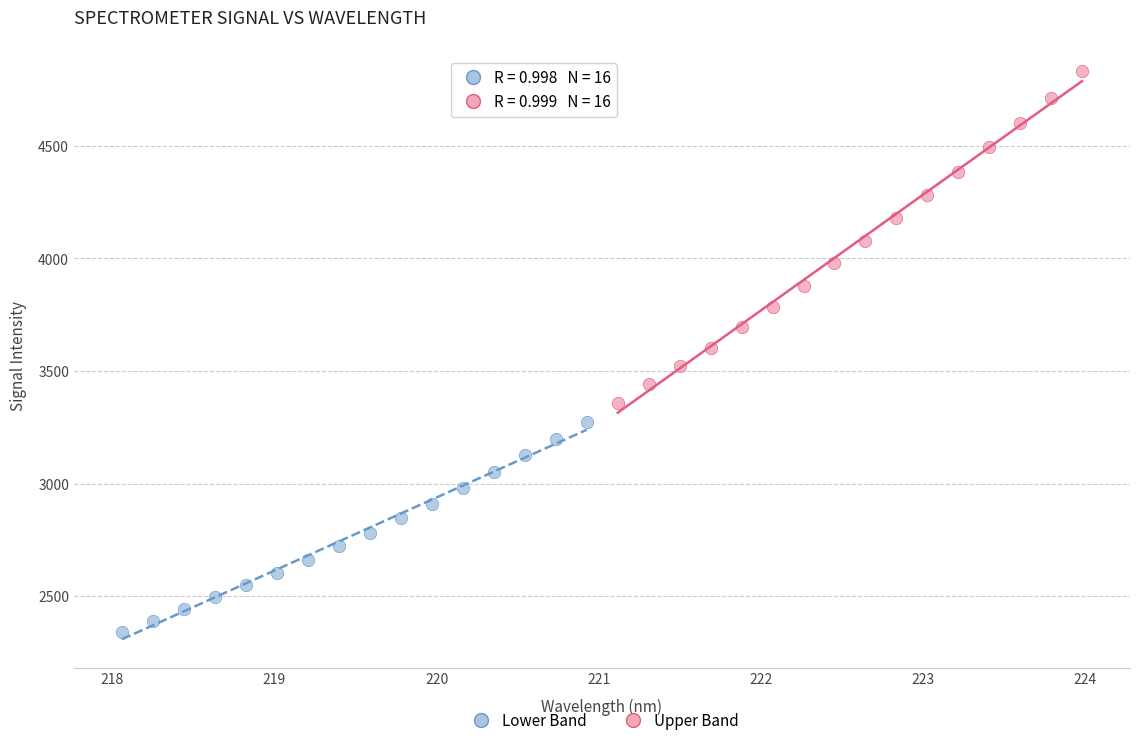

What are all the series names shown in the legend?

Lower Band, Upper Band